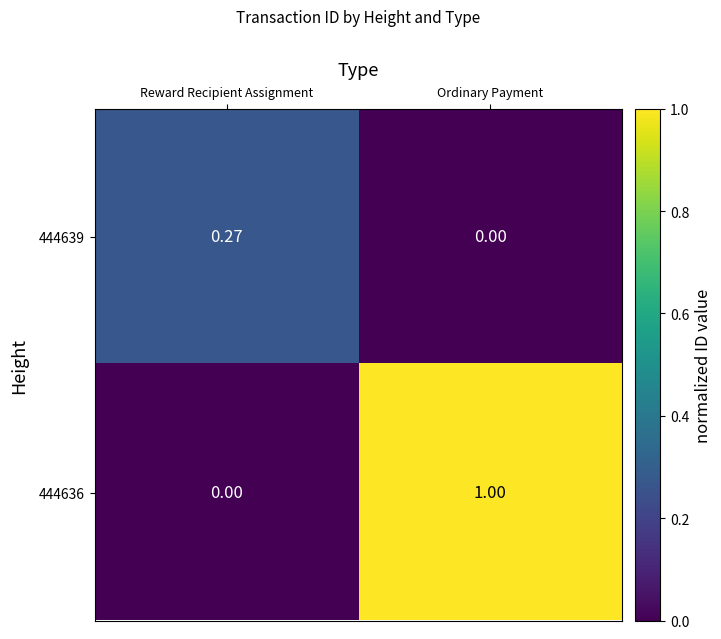

Which category has the lowest value in the 444639 series?

Ordinary Payment